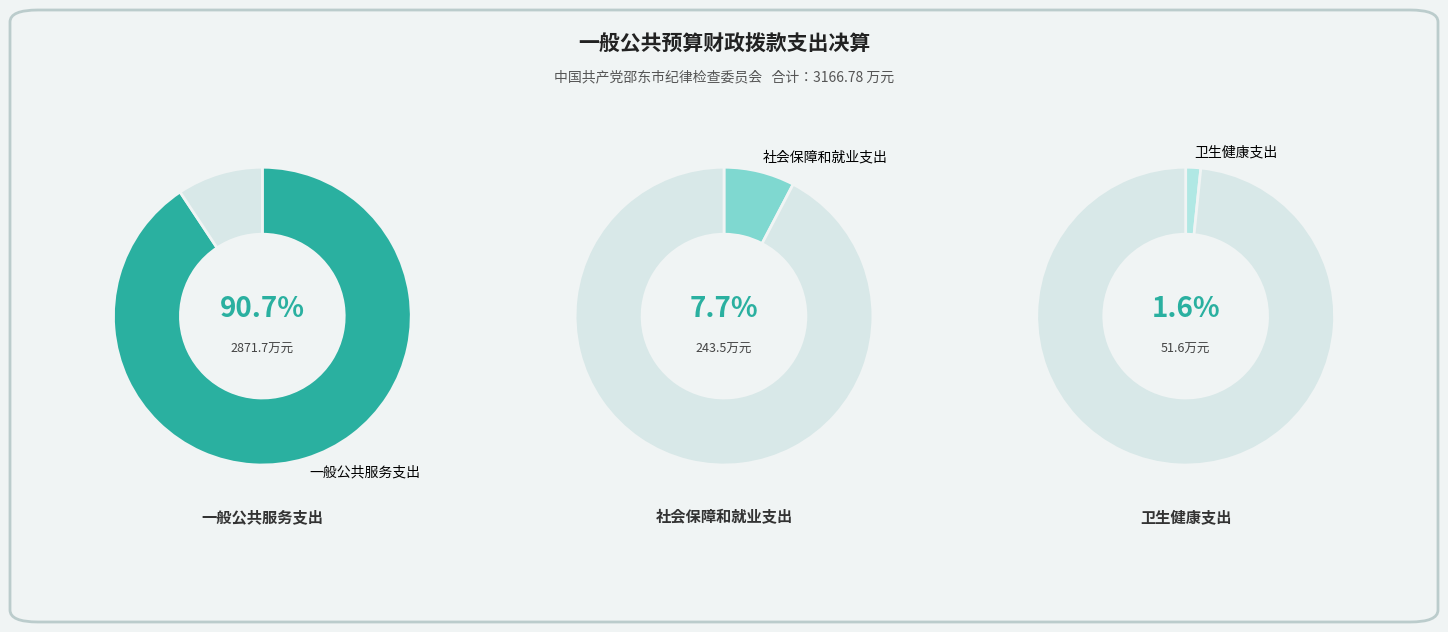

Which category has the smallest portion of the pie?

卫生健康支出